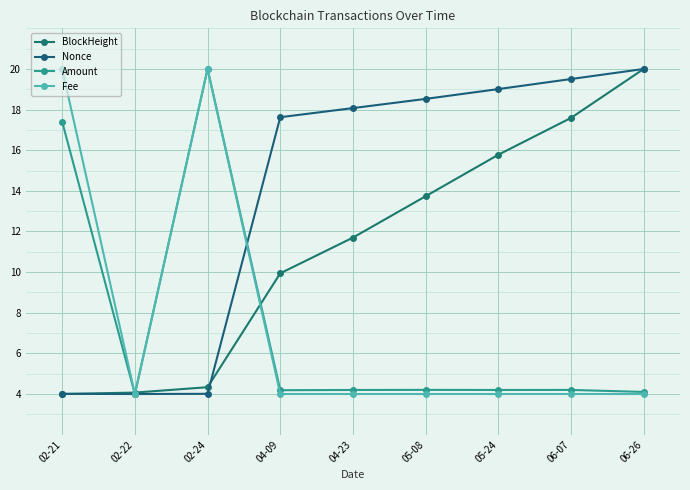

Which series ends up on top after the final intersection of BlockHeight and Fee?

BlockHeight